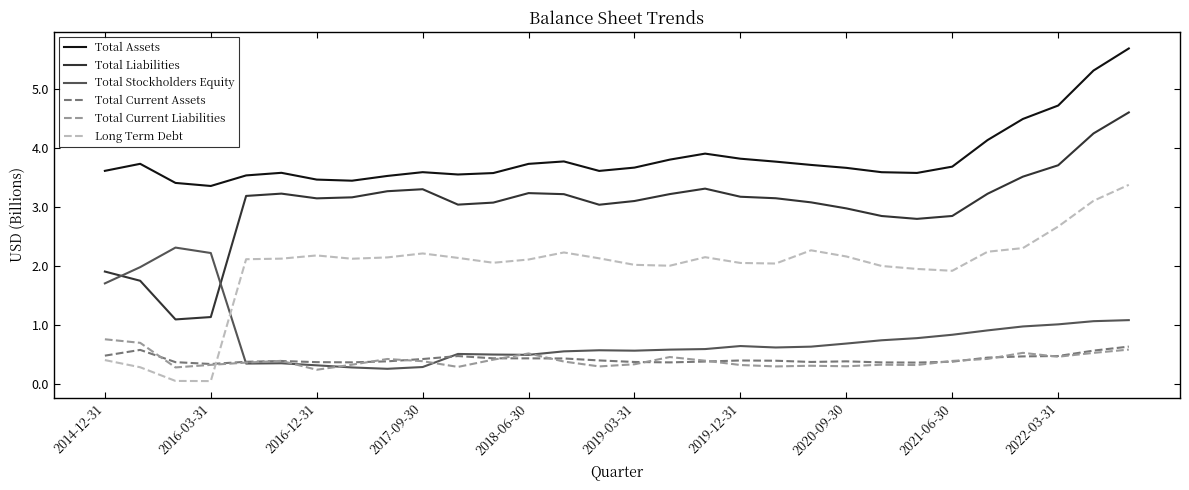

How many times do Total Stockholders Equity and Total Liabilities cross each other?

2